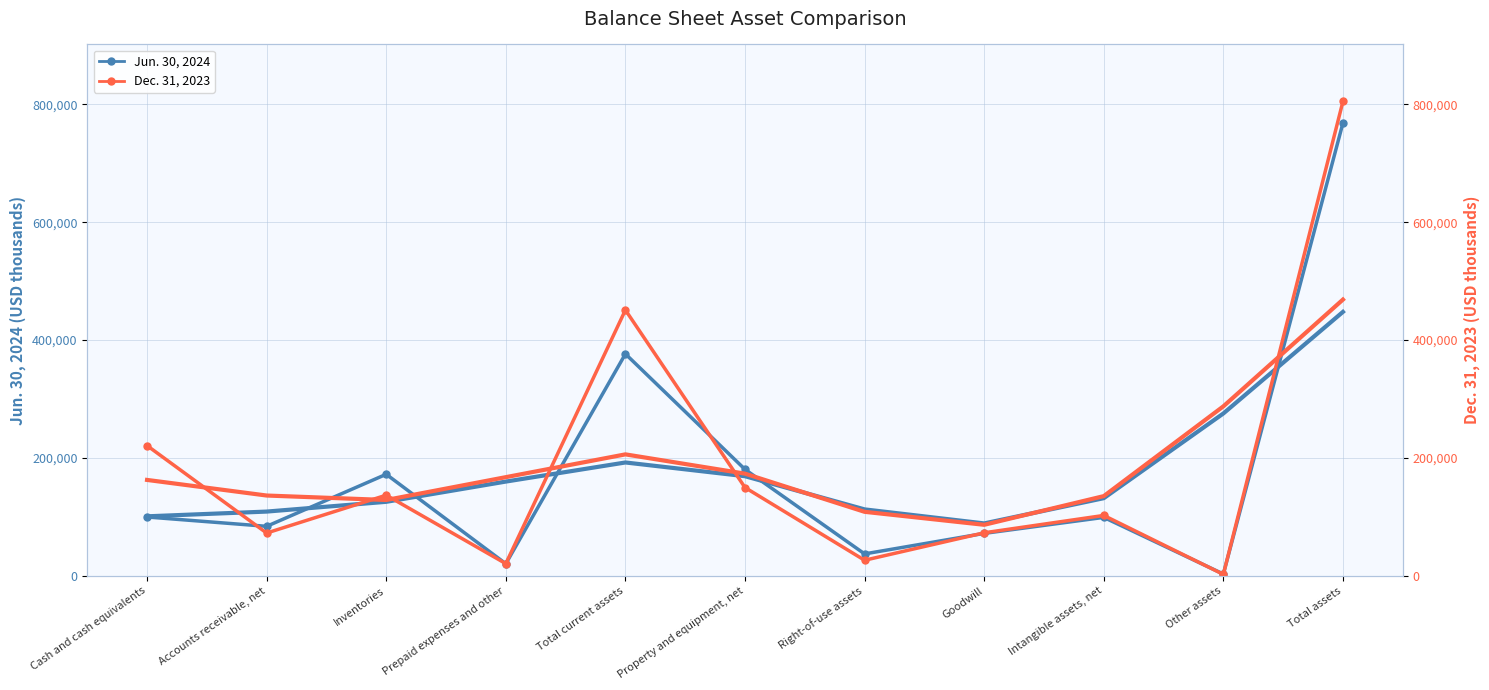

In Dec. 31, 2023, how many points are higher than both neighbors (excluding endpoints)?

3